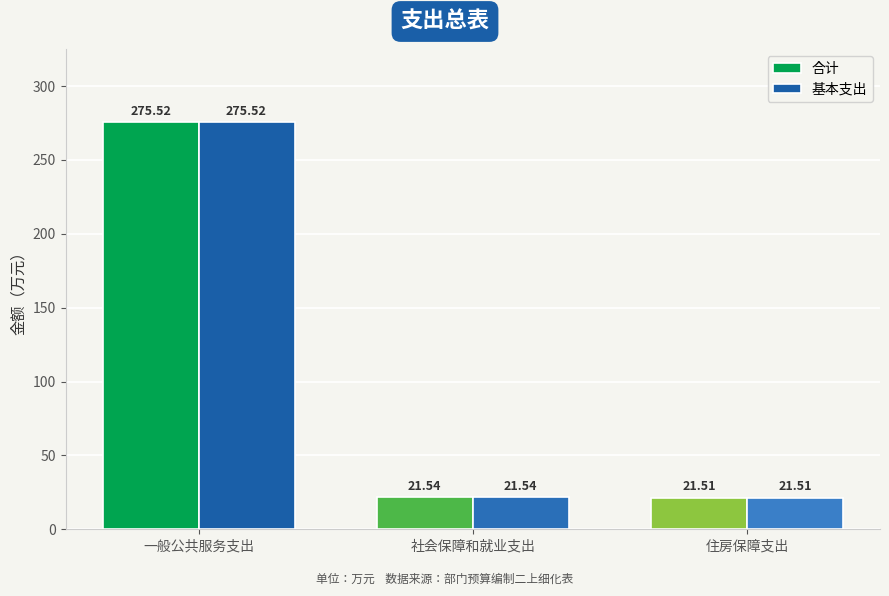

Read the 基本支出 value at 一般公共服务支出.

275.5